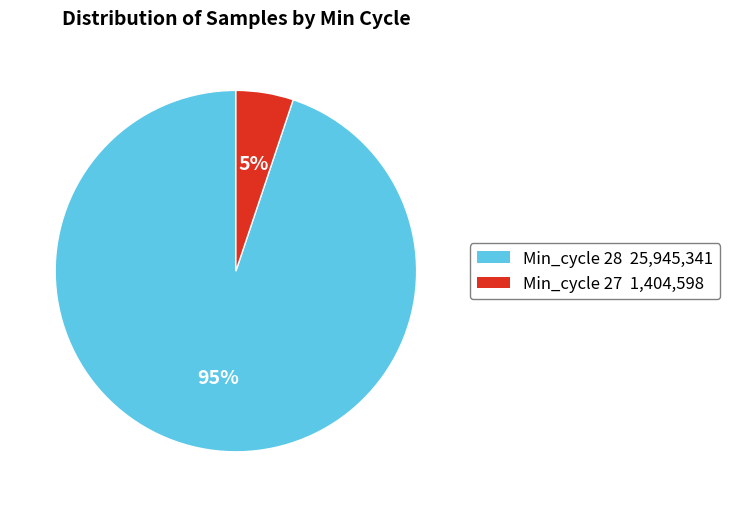

Is there any slice that represents more than half of the pie?

Yes